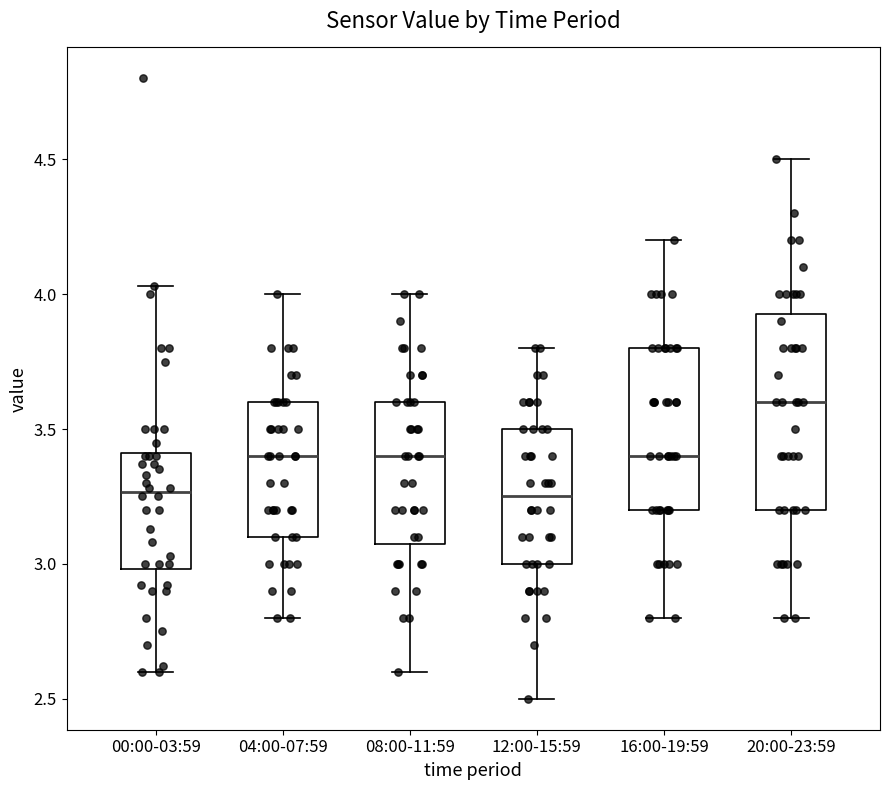

Which box is the tallest, from its lower edge to its upper edge?

20:00-23:59